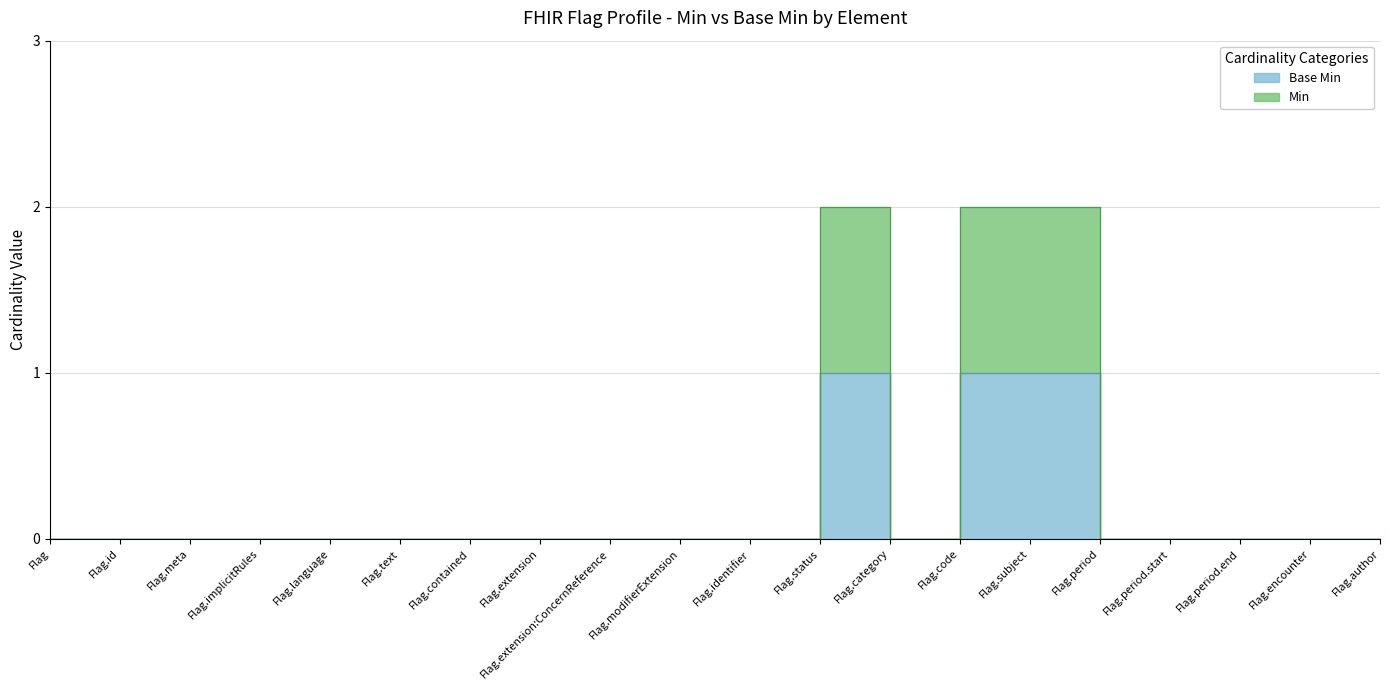

List the labels in order of Base Min value, largest first.

Flag.status, Flag.code, Flag.subject, Flag, Flag.id, Flag.meta, Flag.implicitRules, Flag.language, Flag.text, Flag.contained, Flag.extension, Flag.extension:ConcernReference, Flag.modifierExtension, Flag.identifier, Flag.category, Flag.period, Flag.period.start, Flag.period.end, Flag.encounter, Flag.author